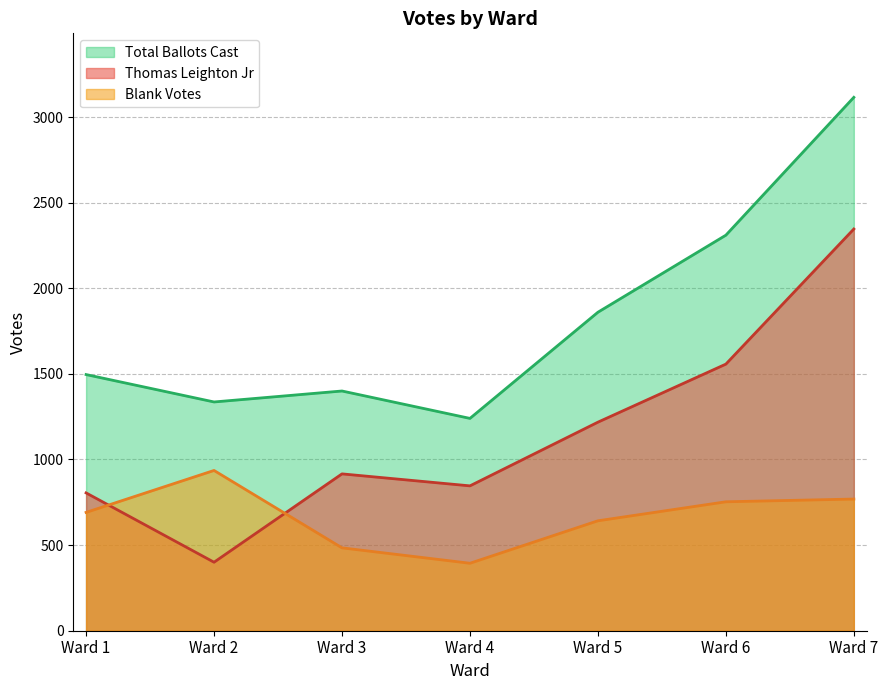

What is the value of the Blank Votes point at the 7th from the left?

769